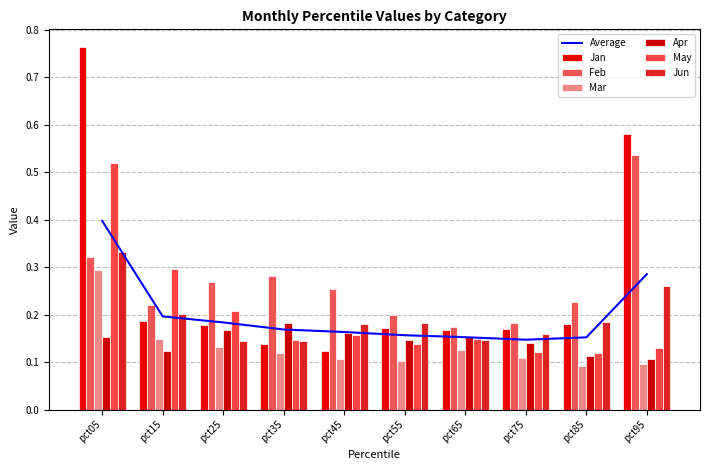

Which series changed the most between pct15 and pct65?

May